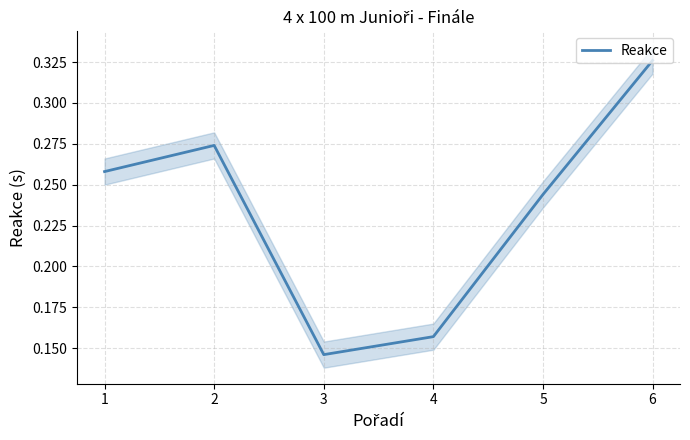

Rank the categories by value from lowest to highest.

3, 4, 5, 1, 2, 6